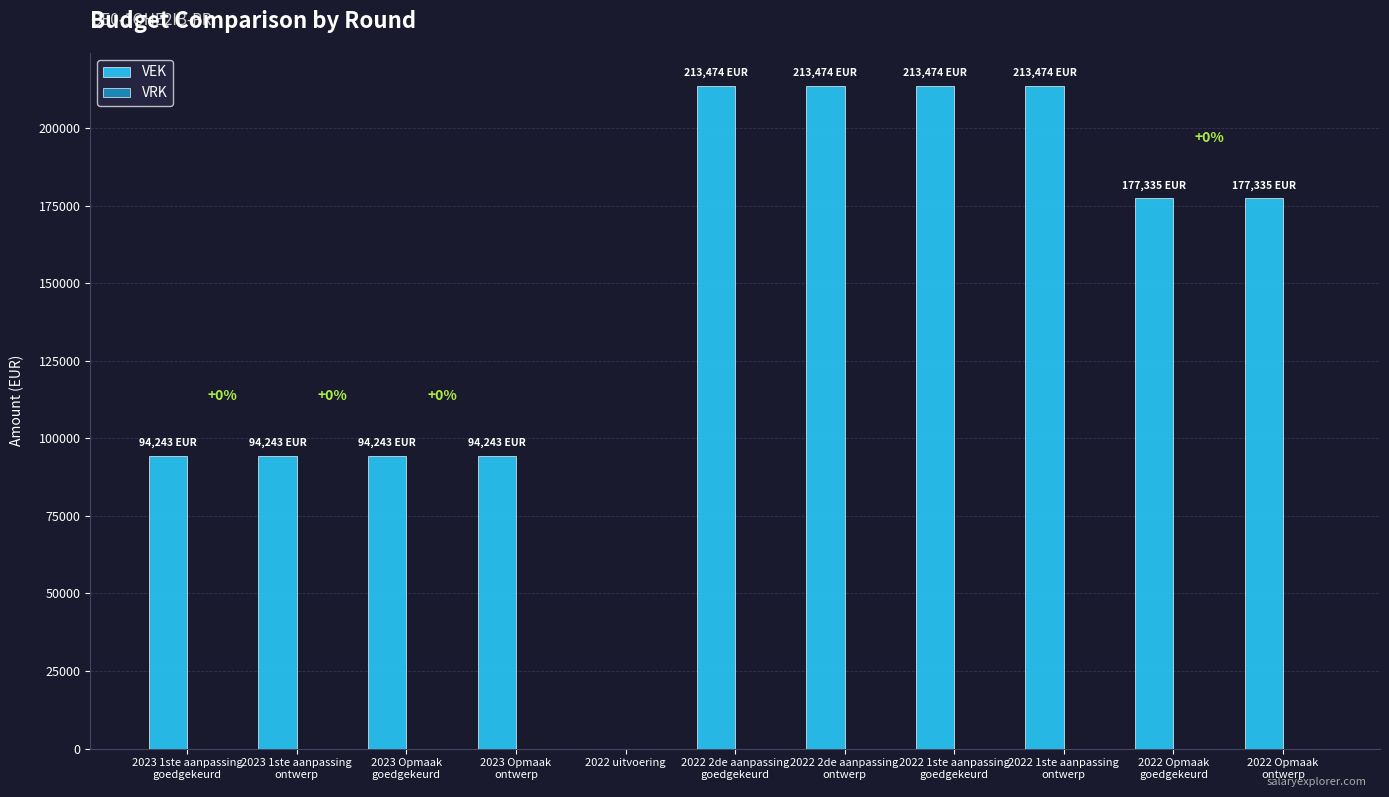

What is the greatest value displayed?

213474